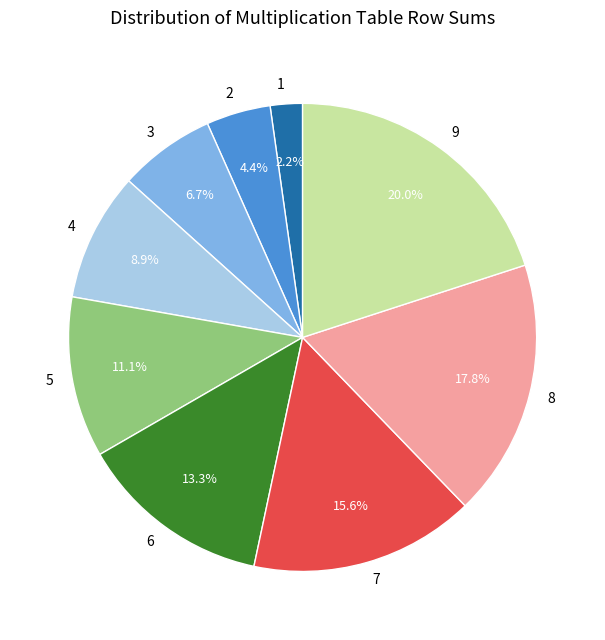

Does 9 account for over 50% of the chart?

No